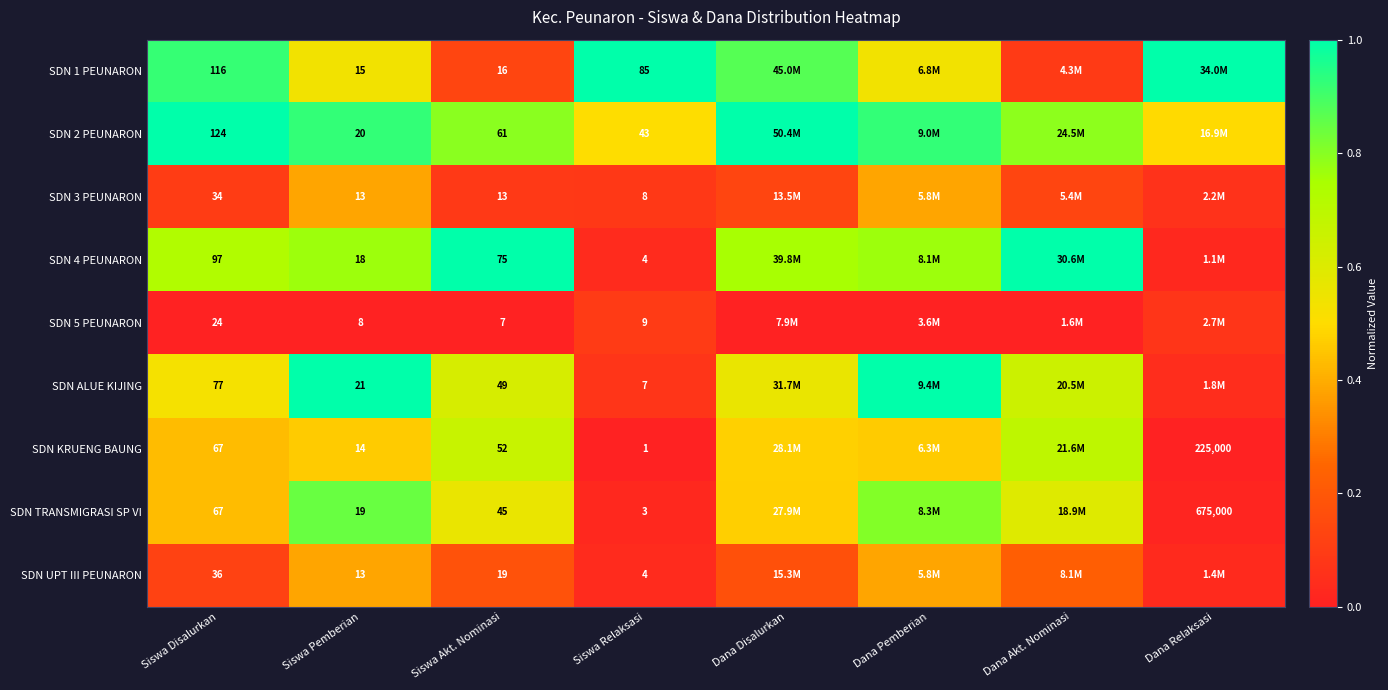

Is the value of SDN KRUENG BAUNG at Dana Relaksasi greater than the value of SDN 2 PEUNARON at Siswa Relaksasi?

Yes